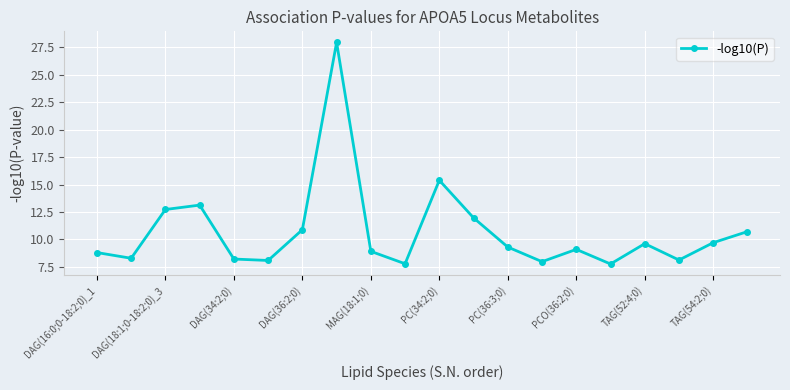

What is the value of the 17th point from the left?

9.6